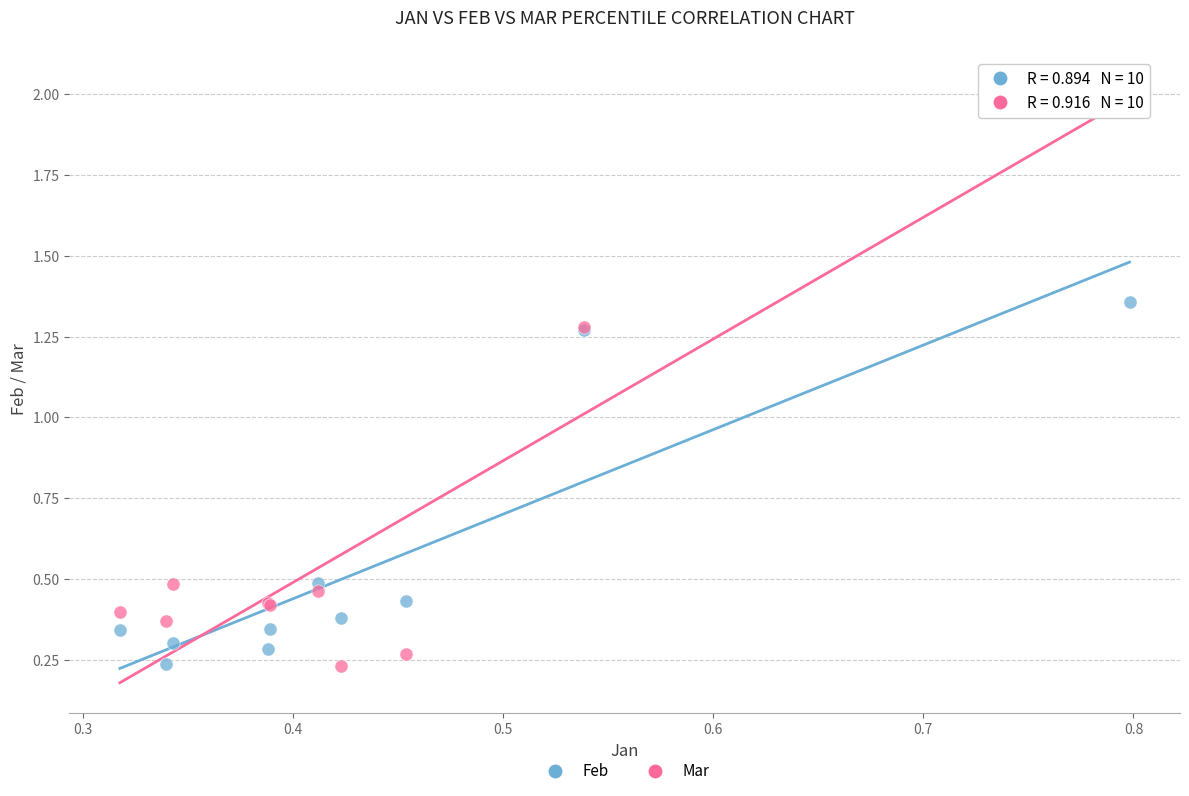

Which series has the widest spread of Y values?

Mar